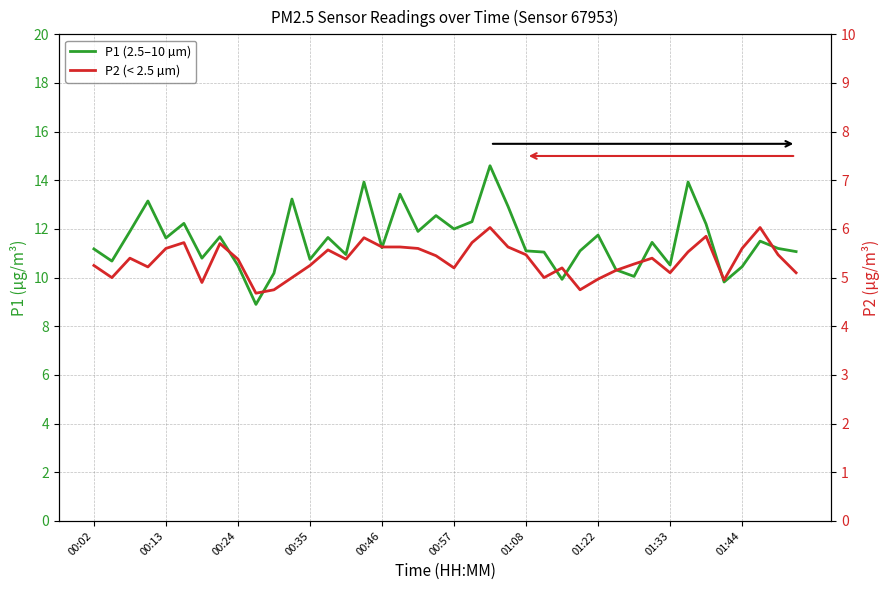

True or false: P2 (< 2.5 µm) and P1 (2.5–10 µm) intersect in this chart.

False